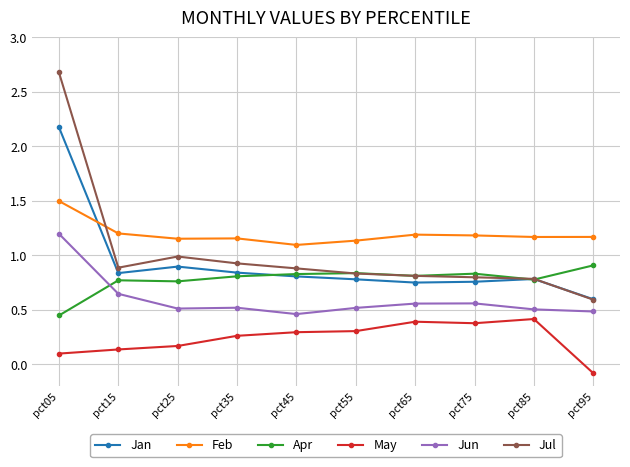

The Jan series shows 0.8 at pct35. True or false?

True